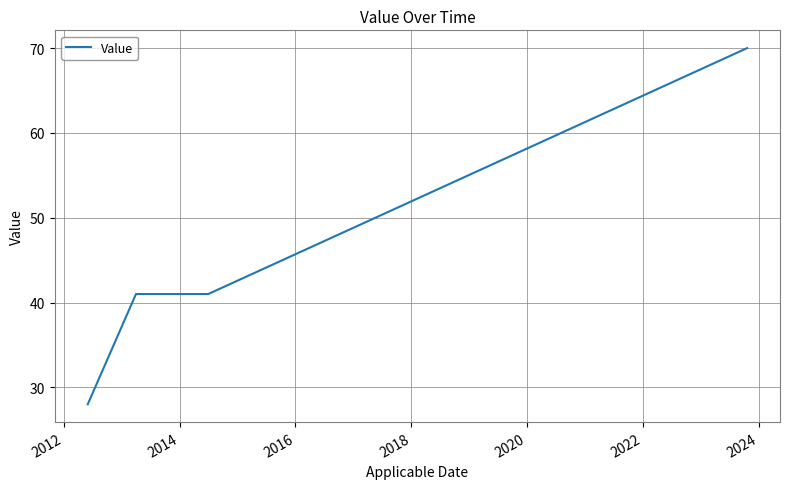

What is the difference between the second highest and minimum values?

13